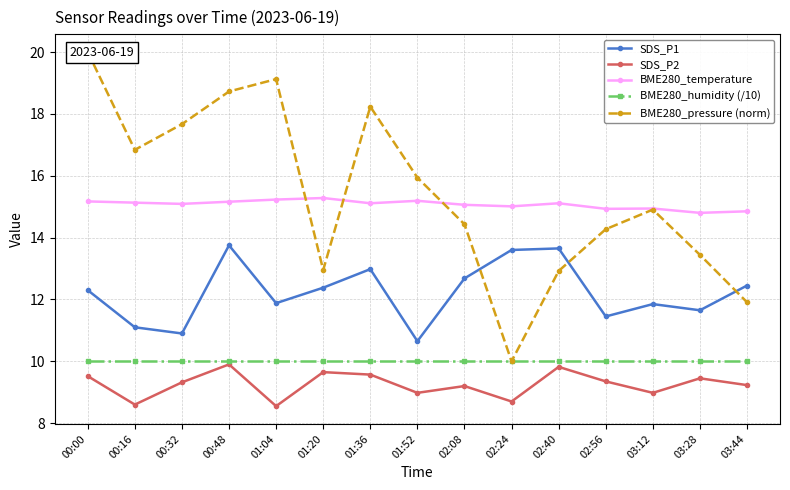

At which category is the sum across all series the highest?

00:48